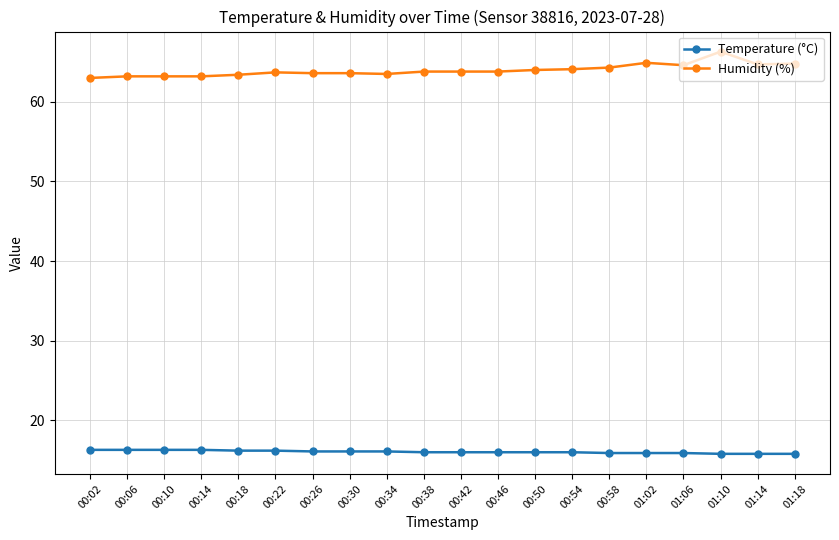

True or false: Humidity (%) has more than 0 interior local peaks.

True